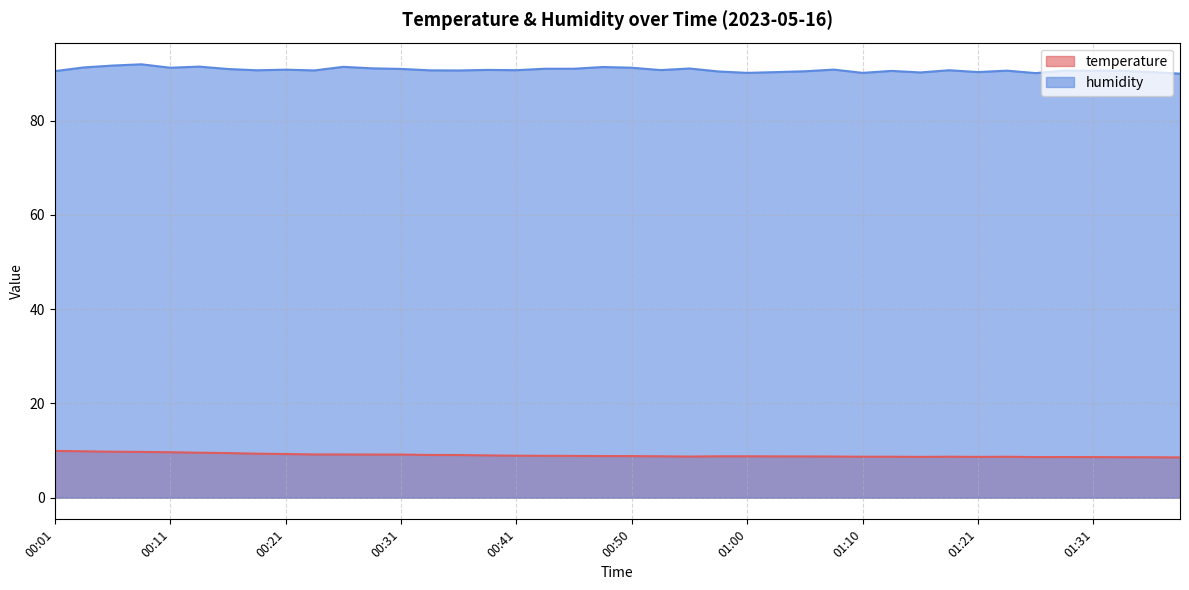

Reading left to right, list all the values displayed in this chart.

temperature: 9.9	9.8	9.8	9.7	9.6	9.5	9.5	9.3	9.3	9.2	9.2	9.2	9.2	9.1	9.1	9.0	8.9	8.9	8.9	8.8	8.8	8.8	8.7	8.8	8.8	8.8	8.8	8.7	8.7	8.7	8.7	8.7	8.7	8.7	8.6	8.6	8.6	8.6	8.6	8.5
humidity: 90.5	91.3	91.7	91.9	91.2	91.5	90.9	90.7	90.8	90.6	91.4	91.1	91.0	90.7	90.6	90.8	90.7	91.0	91.0	91.4	91.2	90.7	91.0	90.4	90.1	90.3	90.5	90.8	90.1	90.5	90.2	90.7	90.3	90.6	90.1	90.6	90.6	90.6	90.3	90.0